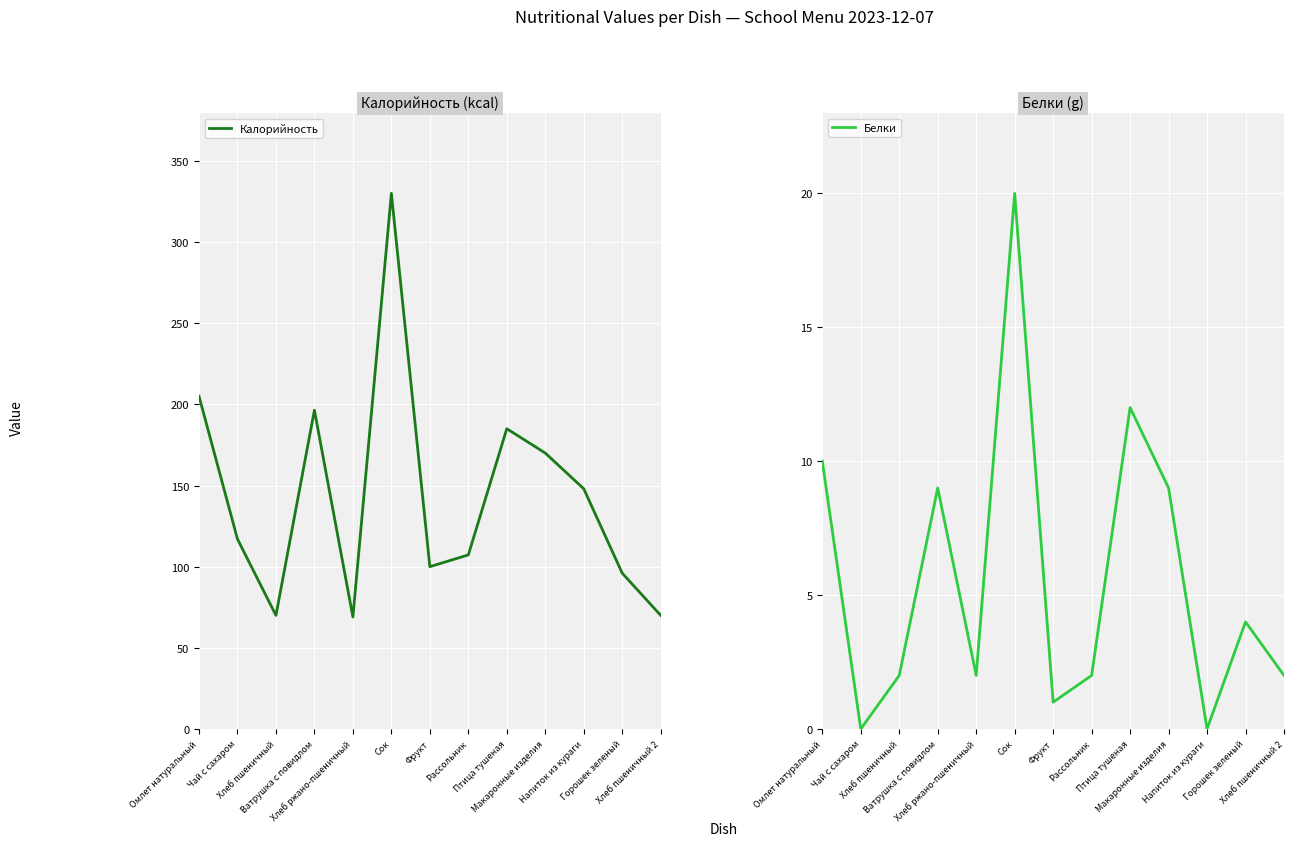

Reading right to left, list all the values displayed in this chart.

Калорийность: Хлеб пшеничный 2=70.0	Горошек зеленый=96.0	Напиток из кураги=148.0	Макаронные изделия=170.0	Птица тушеная=185.0	Рассольник=107.2	Фрукт=100.0	Сок=330.0	Хлеб ржано-пшеничный=69.0	Ватрушка с повидлом=196.4	Хлеб пшеничный=70.0	Чай с сахаром=117.0	Омлет натуральный=205.0
Белки: Хлеб пшеничный 2=2.0	Горошек зеленый=4.0	Напиток из кураги=0.0	Макаронные изделия=9.0	Птица тушеная=12.0	Рассольник=2.0	Фрукт=1.0	Сок=20.0	Хлеб ржано-пшеничный=2.0	Ватрушка с повидлом=9.0	Хлеб пшеничный=2.0	Чай с сахаром=0.0	Омлет натуральный=10.0